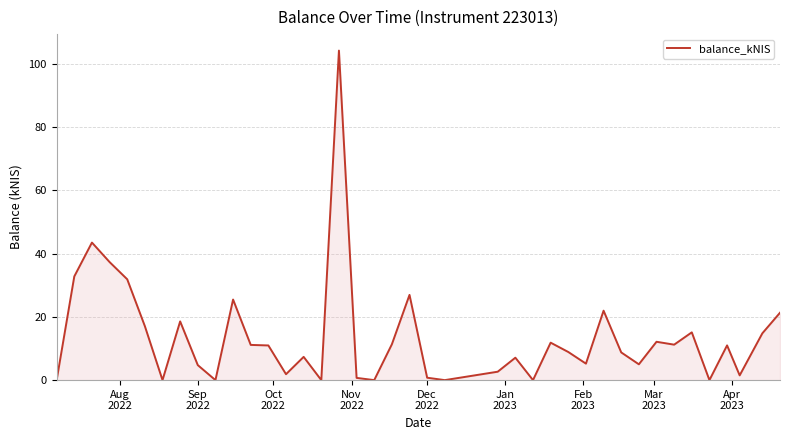

What is the difference between the maximum and minimum values?

104.2